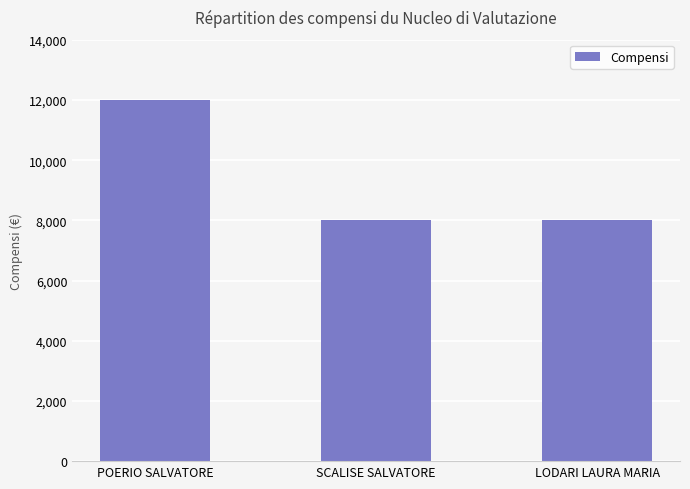

What is the sum of the values at POERIO SALVATORE and SCALISE SALVATORE?

20000